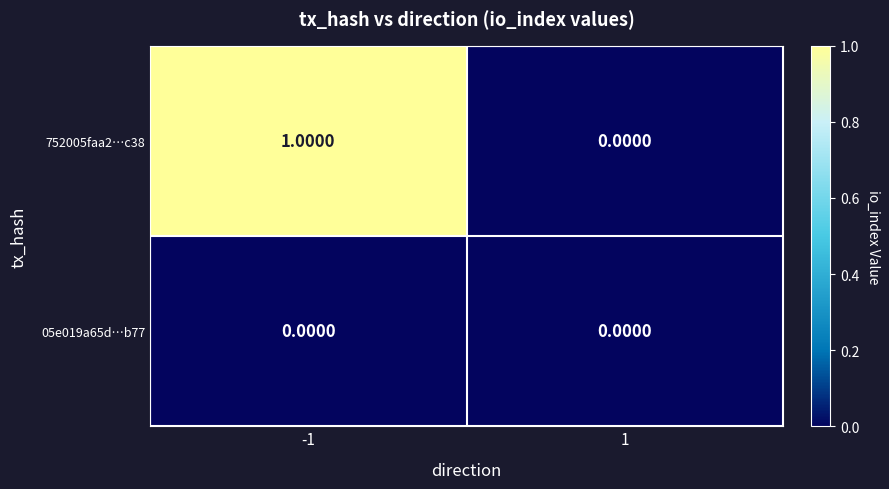

Rank the series by their average value, from highest to lowest.

752005faa2…c38, 05e019a65d…b77